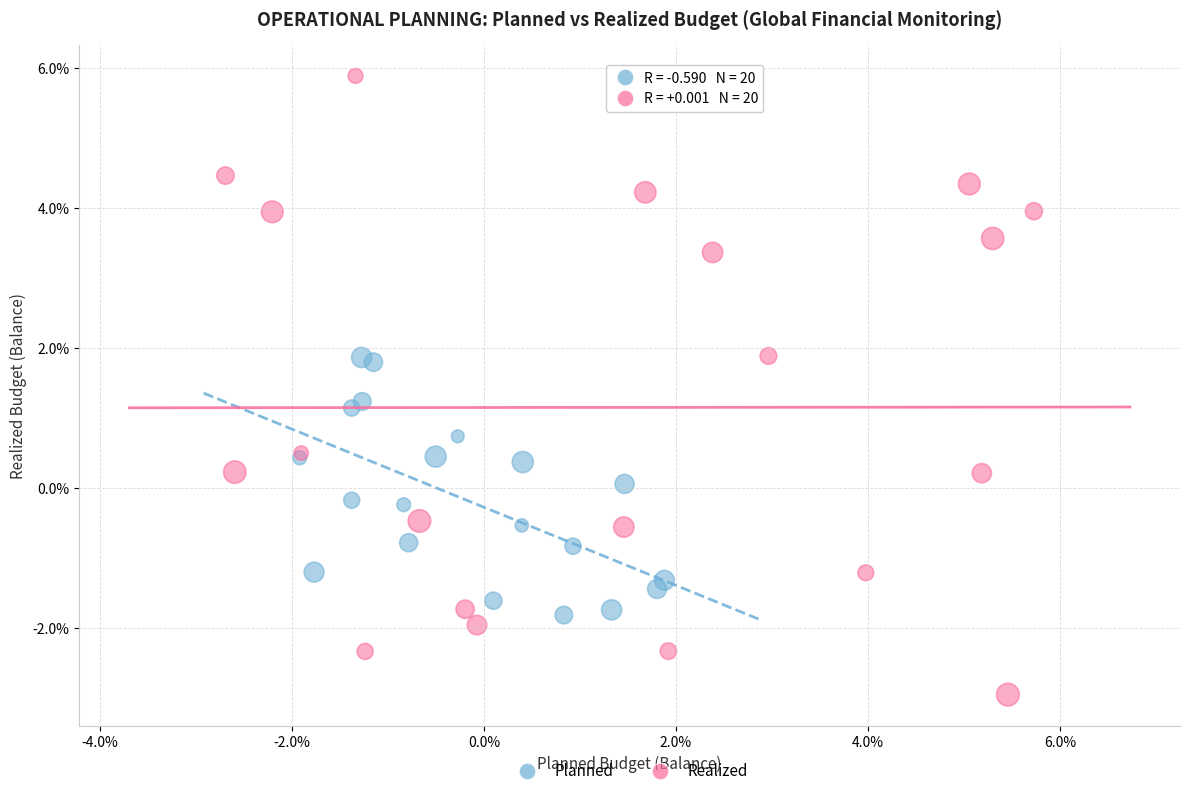

Which series has the widest spread of Y values?

Realized